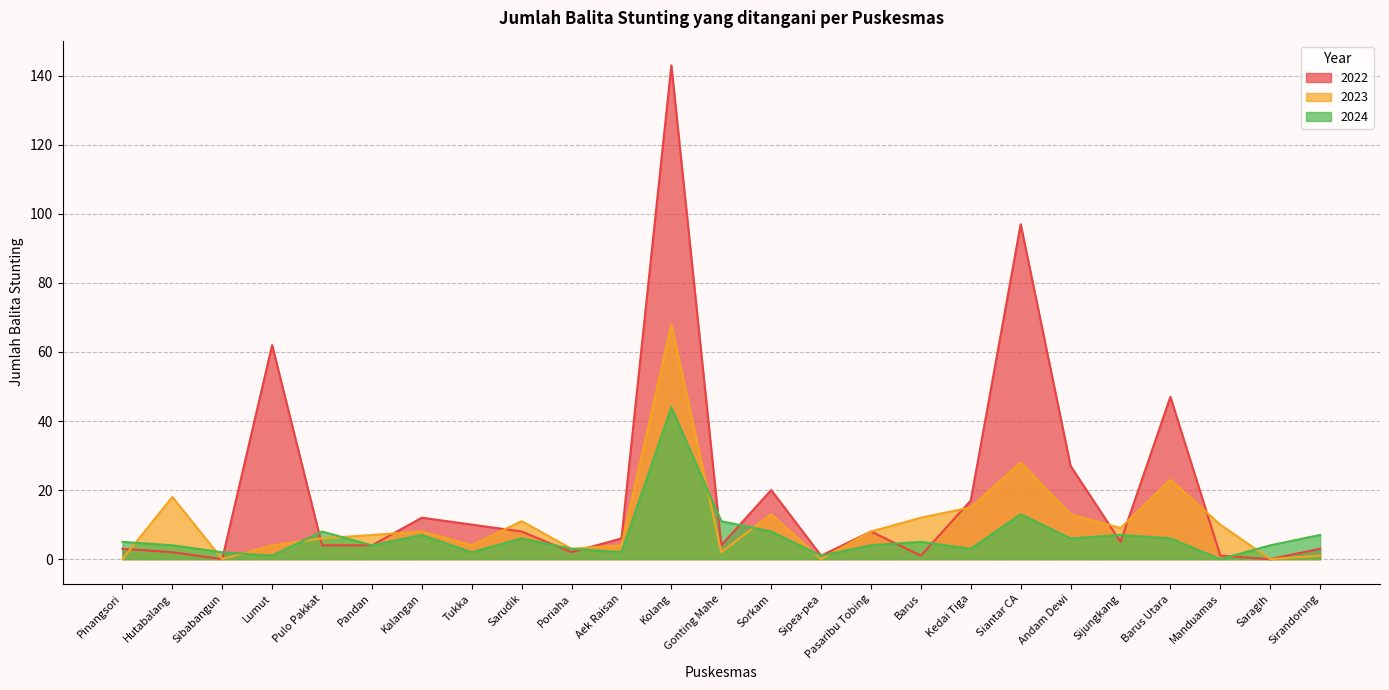

At which label does 2022 first exceed 5?

Lumut